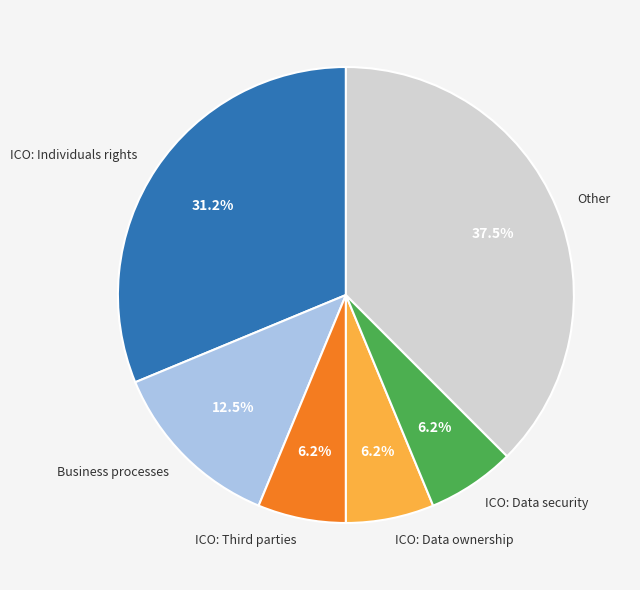

What is the largest slice in the pie chart?

Other